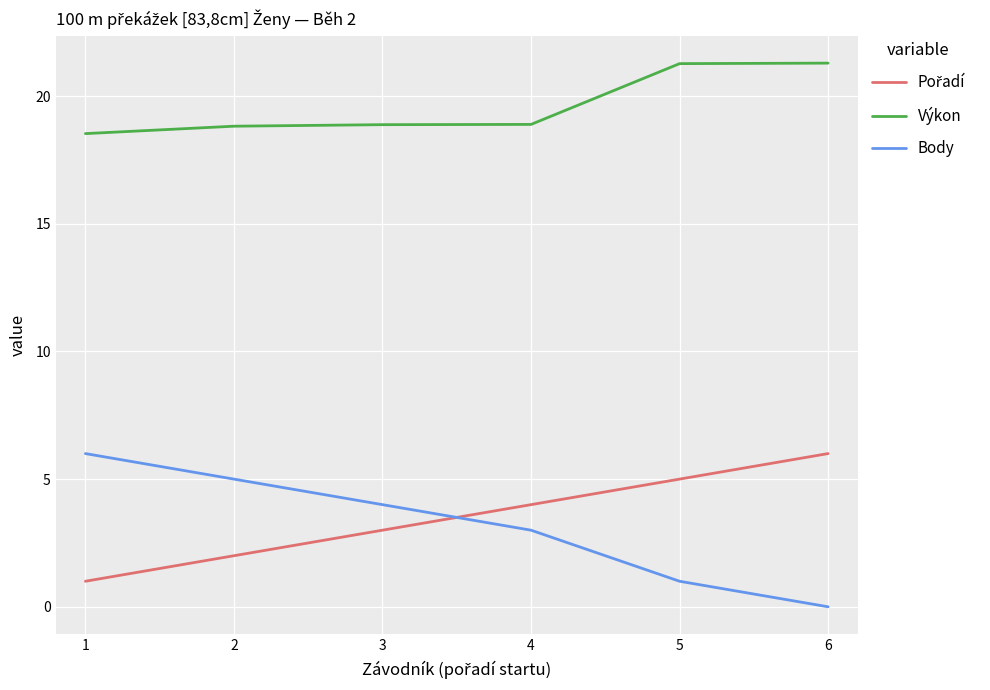

What is the difference between the highest and lowest values at 3?

15.9